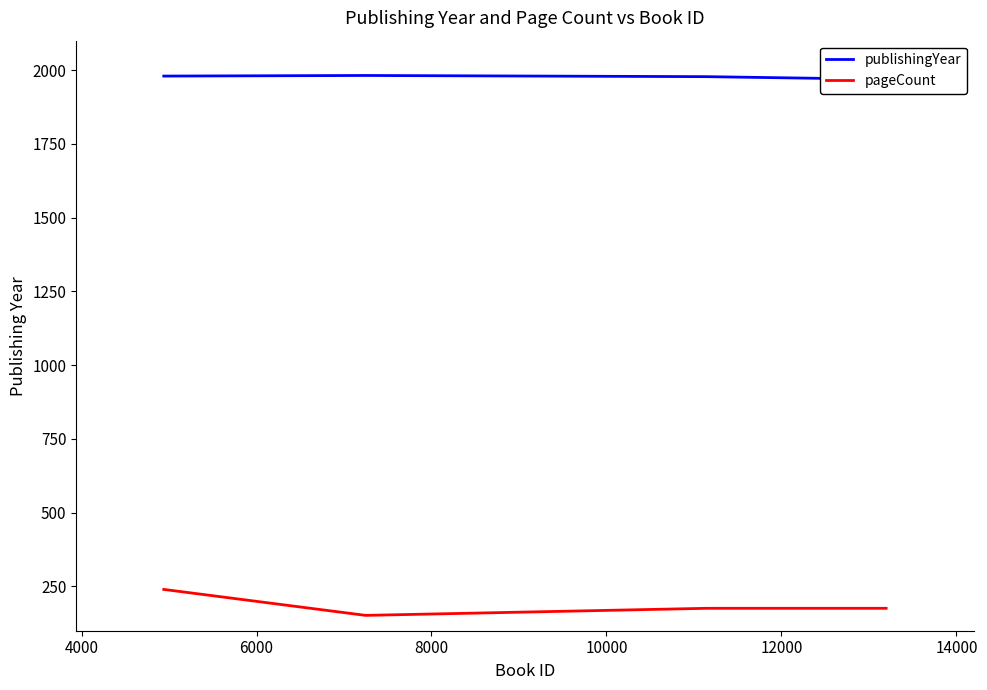

True or false: pageCount has more than 1 points higher than both neighbors.

False